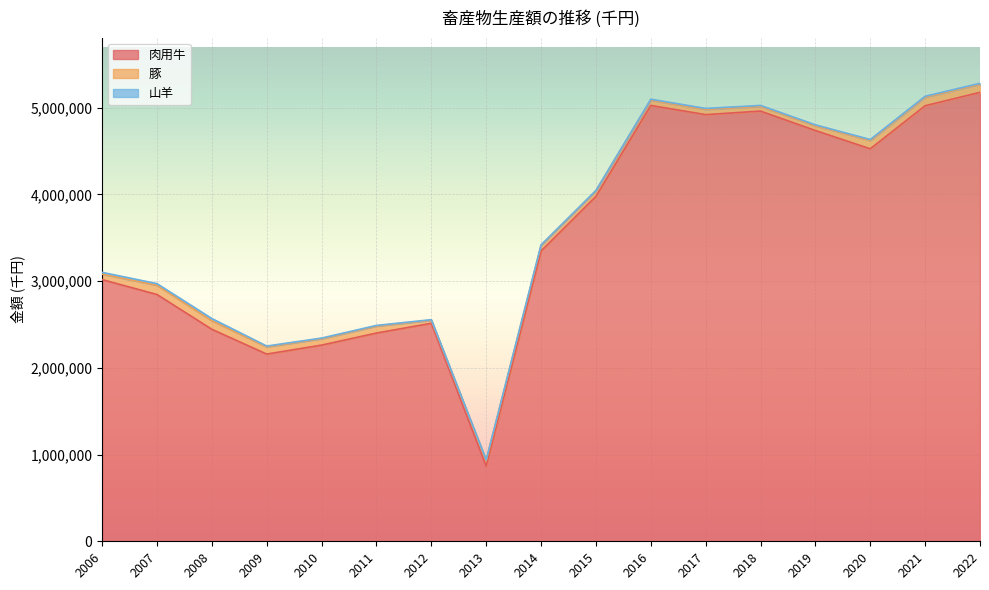

At which label does 肉用牛 reach its minimum?

2013